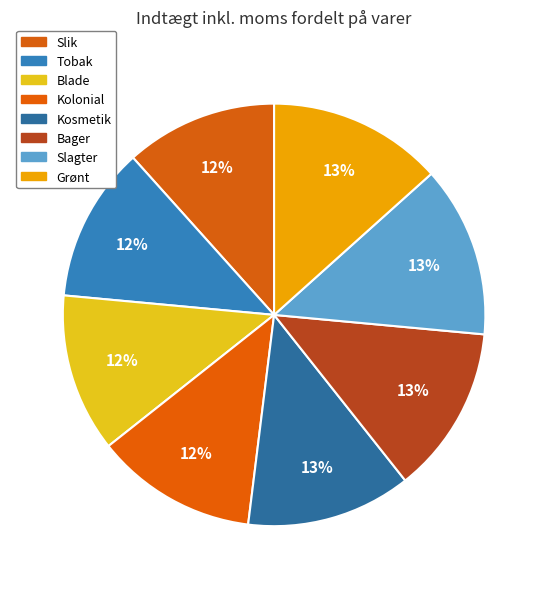

To the nearest percent, what is the combined percentage of Blade and Tobak?

24%